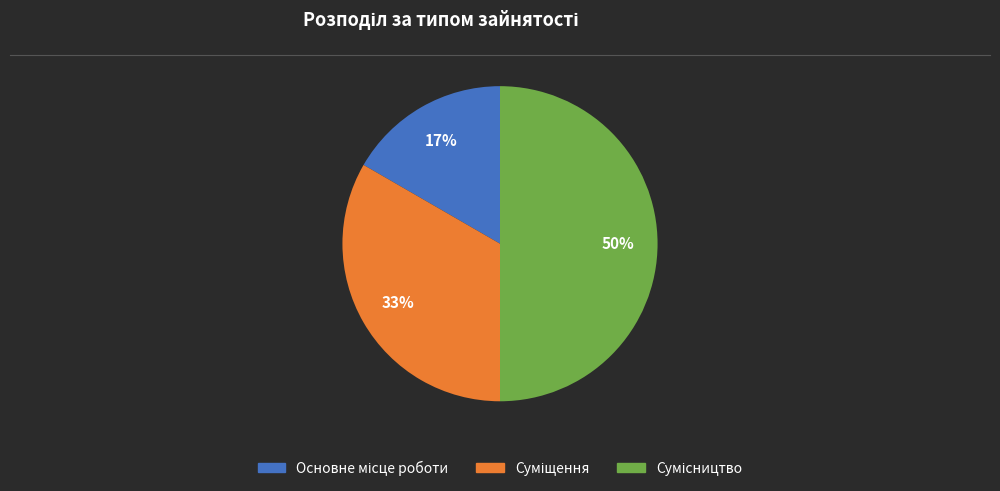

To the nearest percent, what is the difference between the largest and smallest slice percentages?

33%